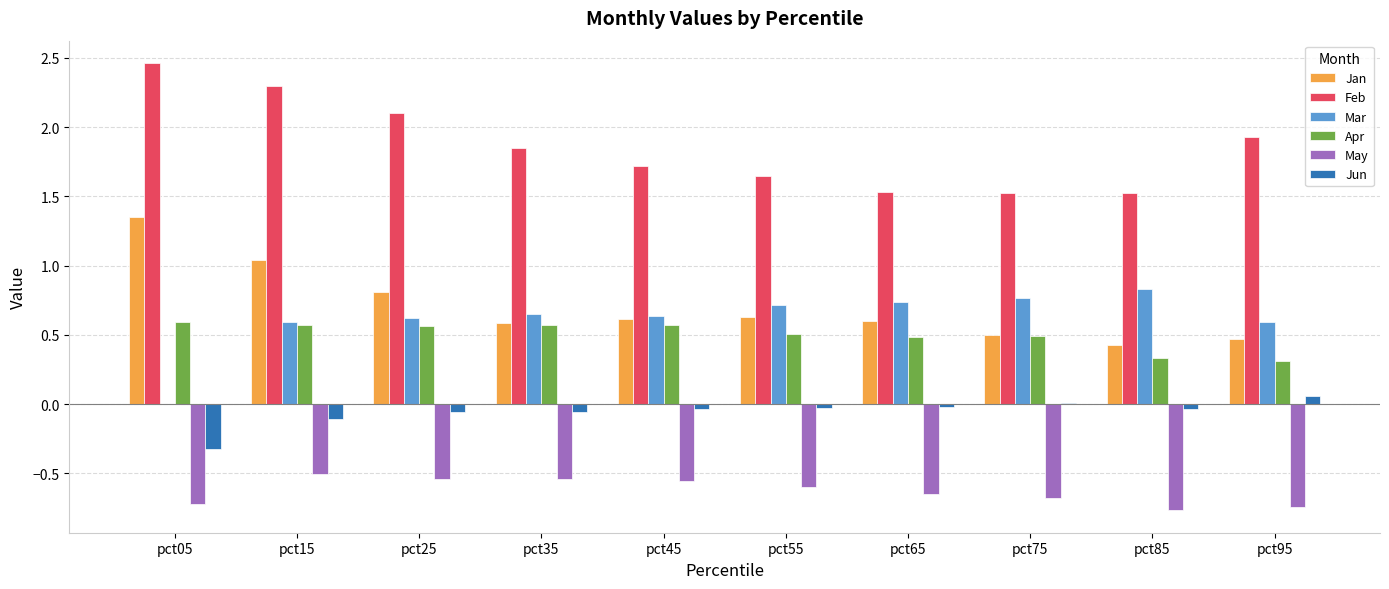

Between pct25 and pct55, which series saw the biggest shift?

Feb